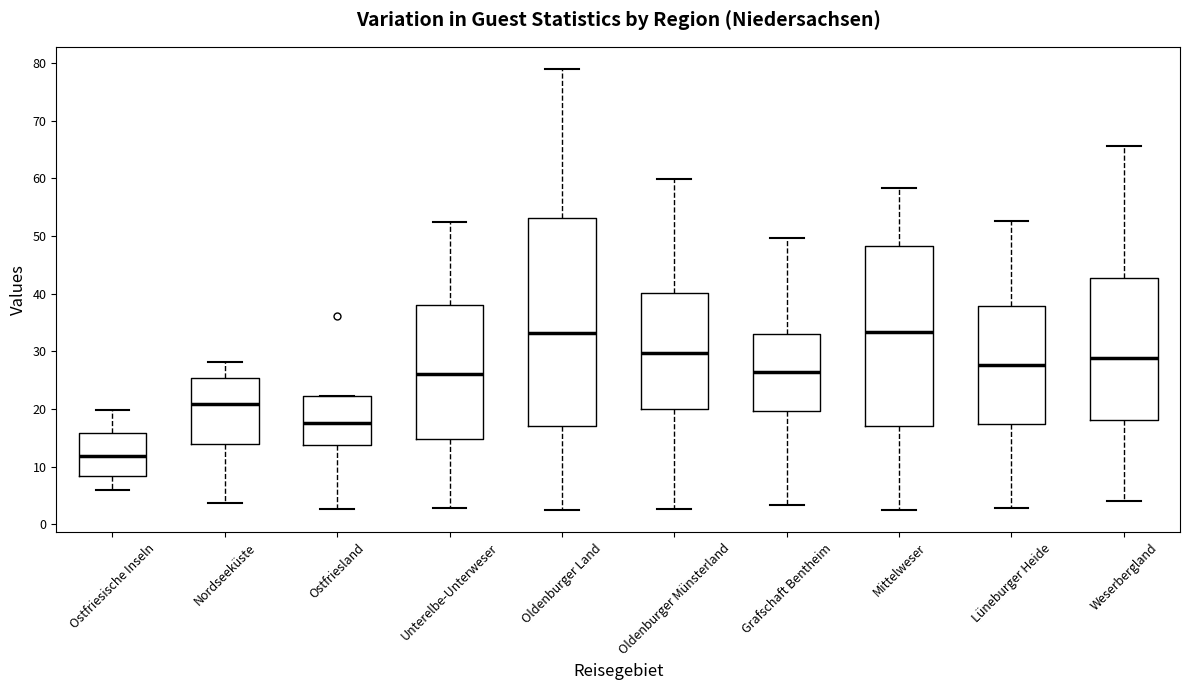

Where does the median line of the box for Unterelbe-Unterweser sit on the y-axis? The values are not printed on the chart, so give them approximately, as read against the axis.

26